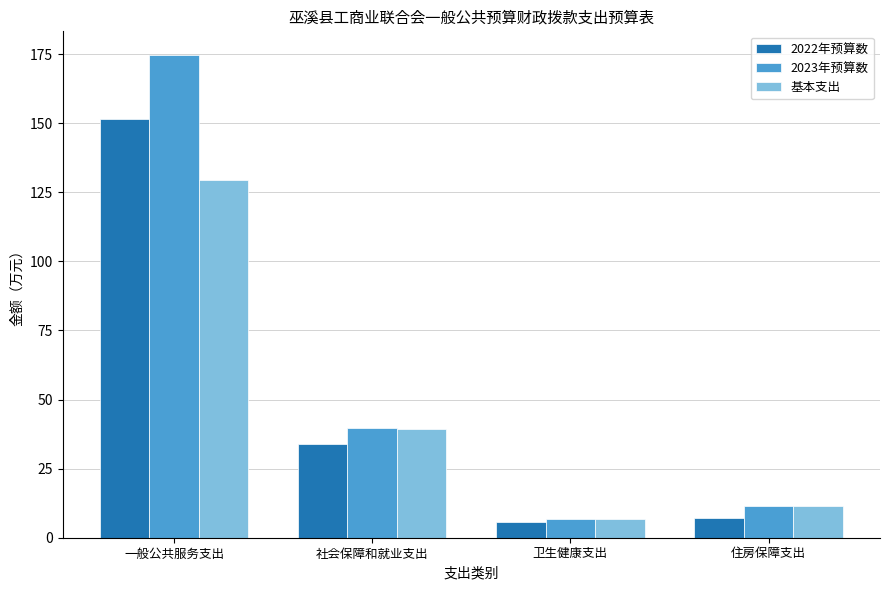

How many data points does each series have?

4